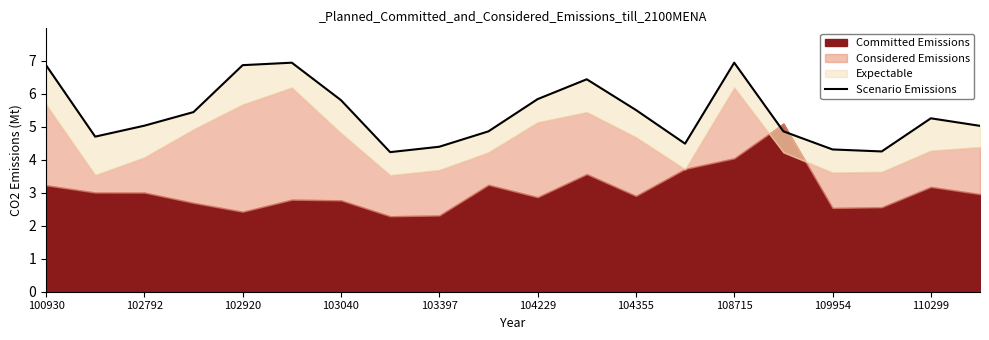

Reading left to right, transcribe all the data shown in this chart.

6.9	4.7	5.0	5.4	6.9	6.9	5.8	4.2	4.4	4.9	5.8	6.4	5.5	4.5	6.9	4.9	4.3	4.2	5.3	5.0